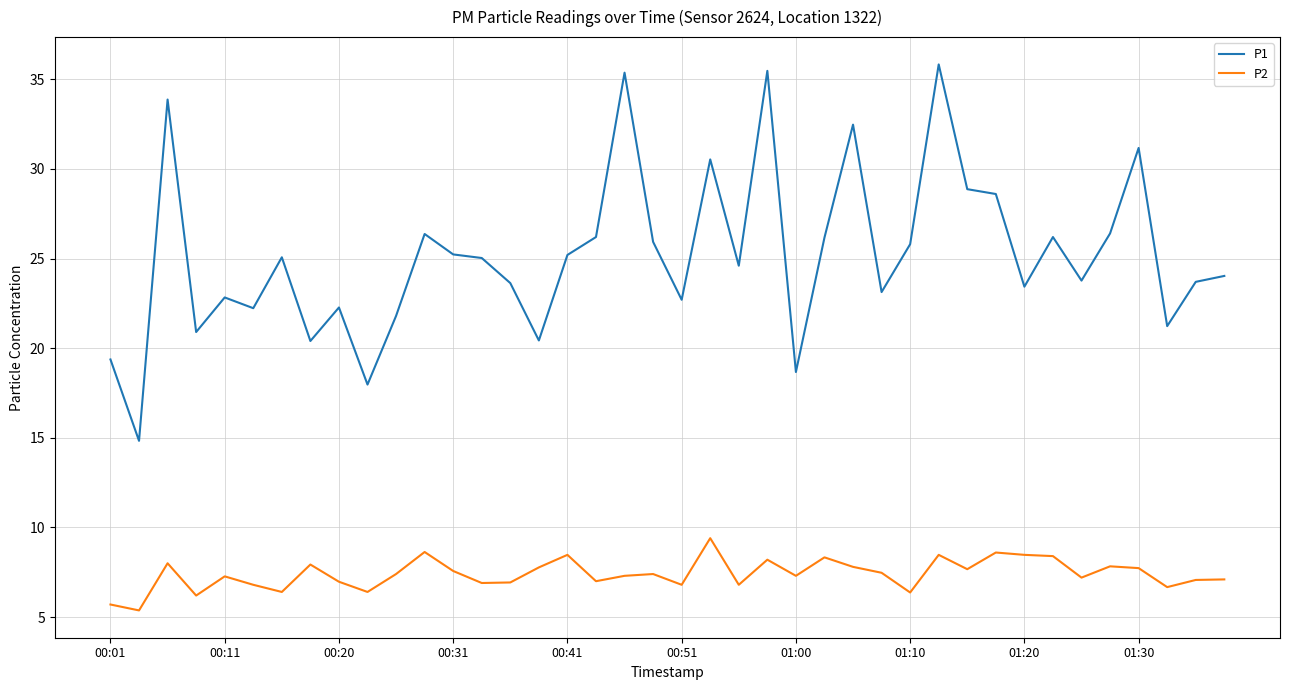

Which series has the largest total across all categories?

P1